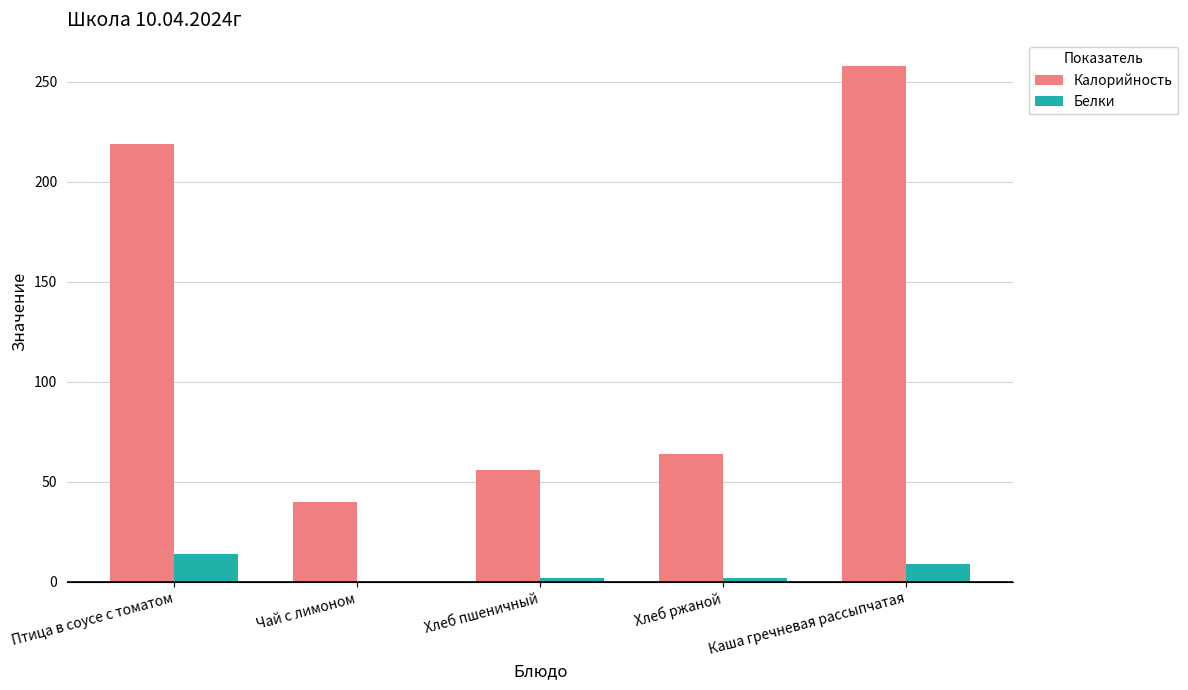

Reading right to left, what are all the values shown in this chart?

Калорийность: 258	64	56	40	219
Белки: 9	2	2	0	14